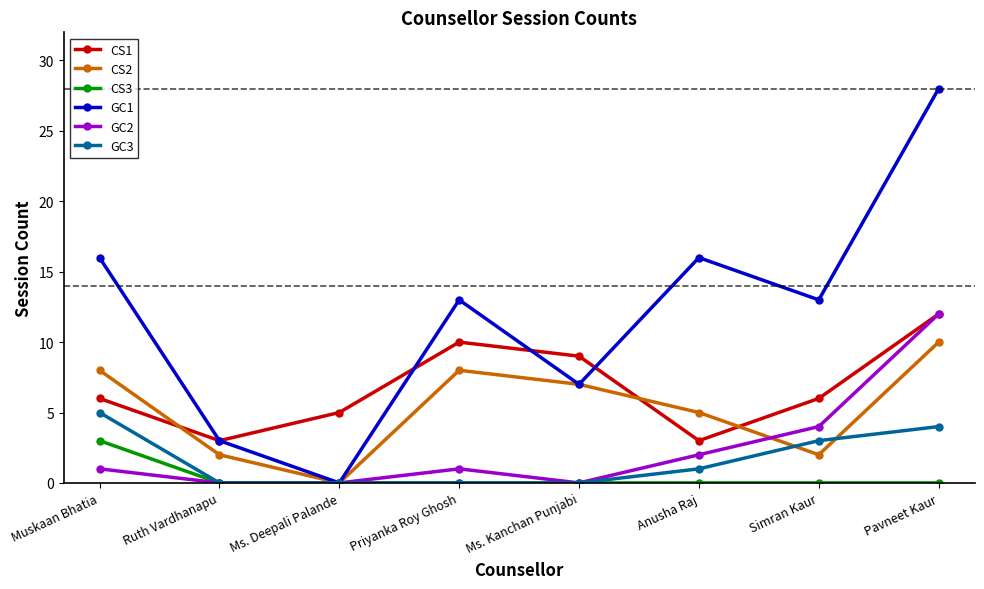

At which label is CS2 closest to 5?

Anusha Raj